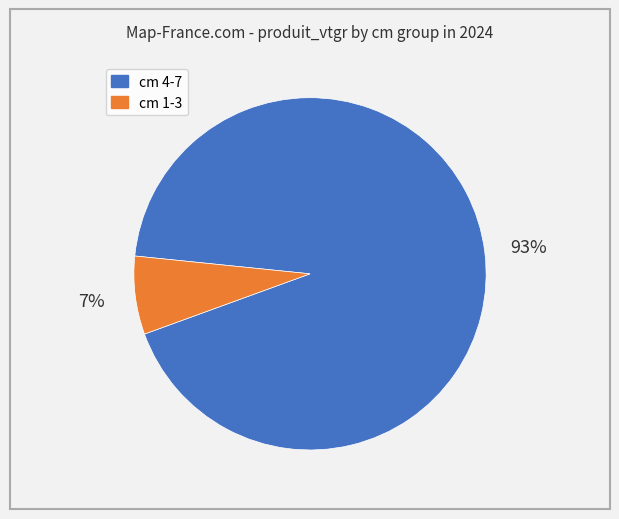

Count the number of slices in the pie.

2